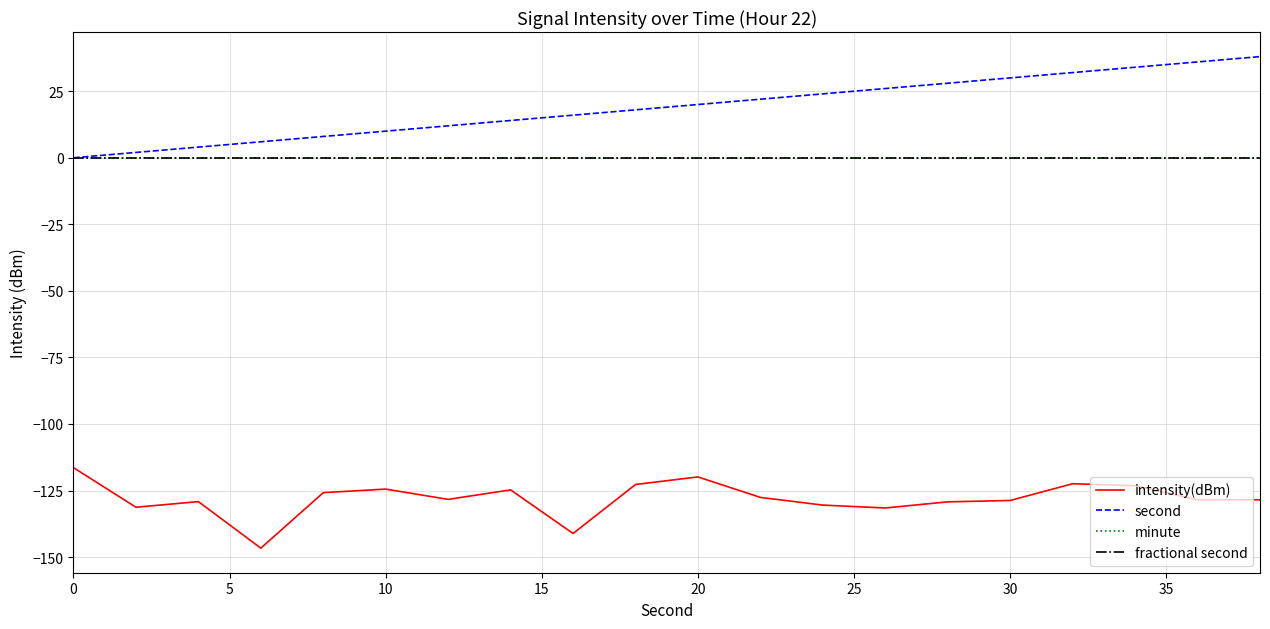

Does the chart have visible grid lines?

Yes